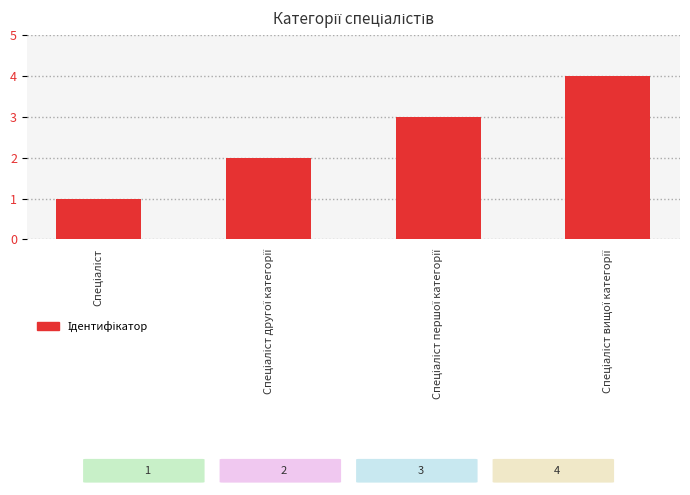

What is the greatest value displayed?

4